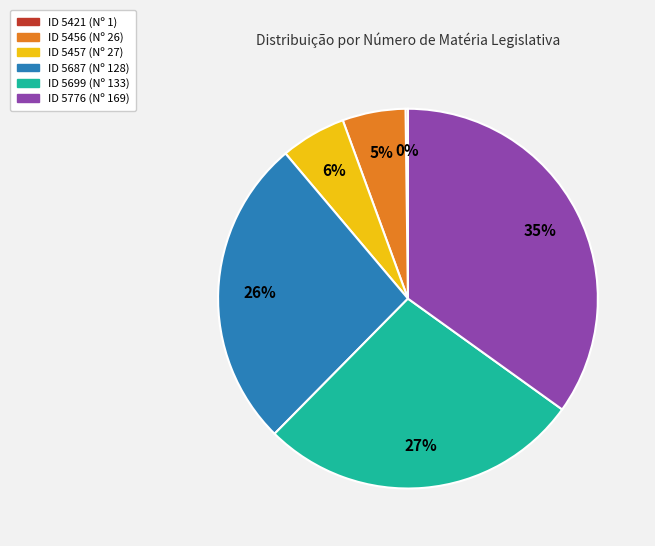

To the nearest percent, what is the average slice percentage?

17%